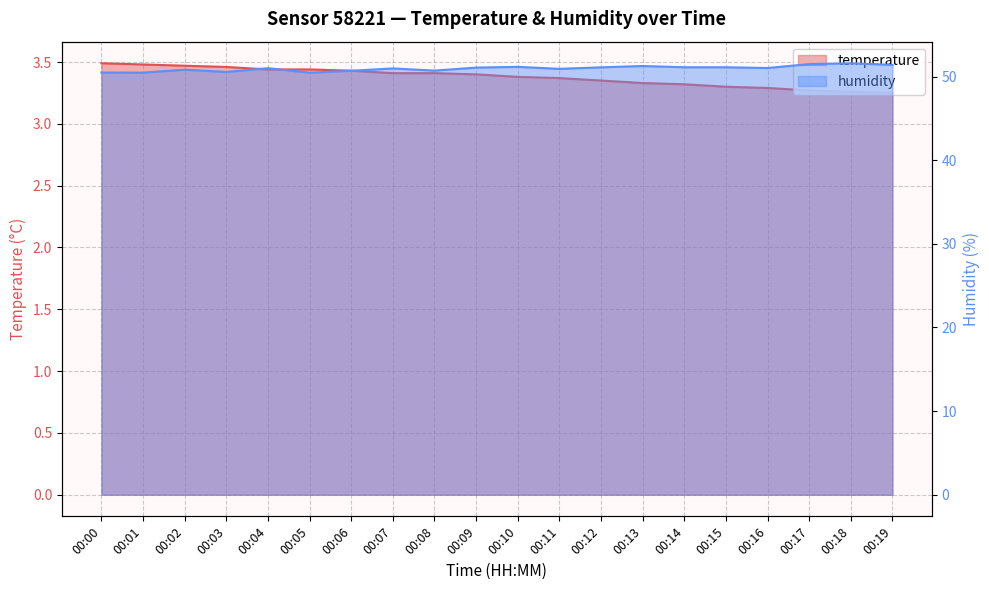

The value of temperature at 00:01 is 3.5. True or false?

True